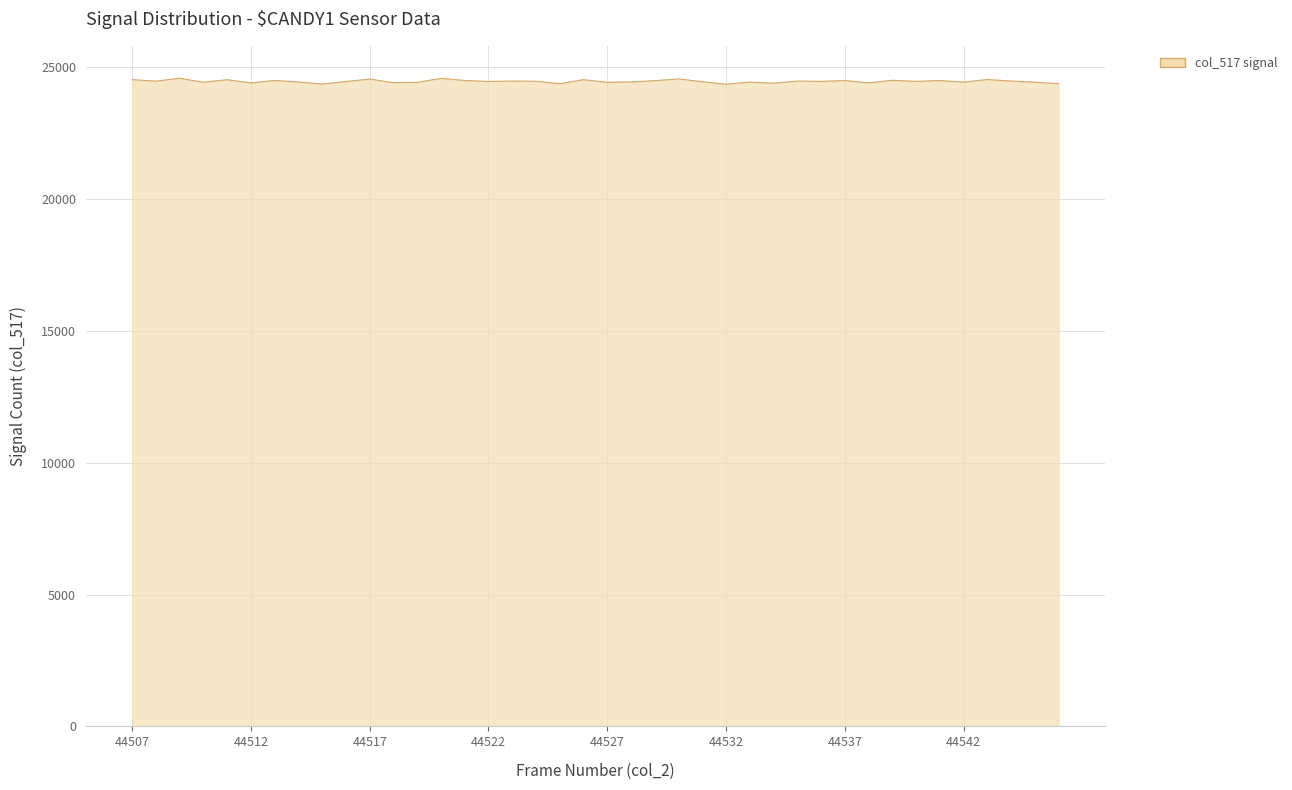

What is the minimum value shown in the chart?

24350